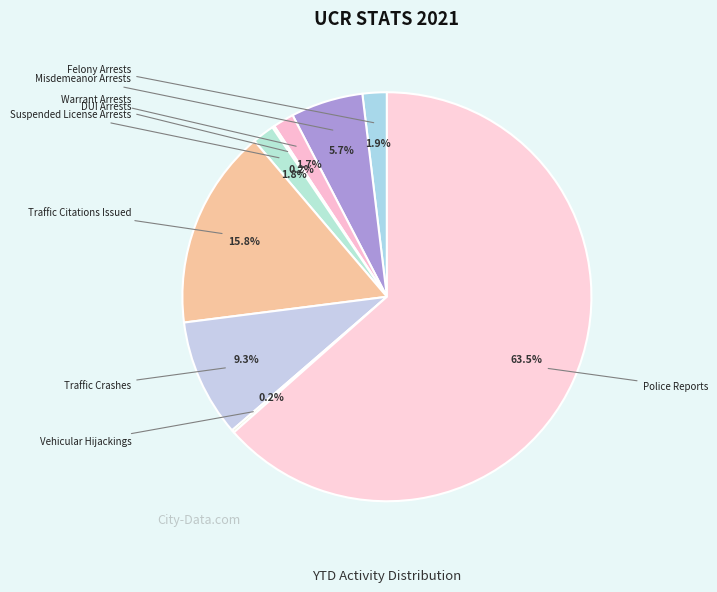

Count the number of slices in the pie.

9